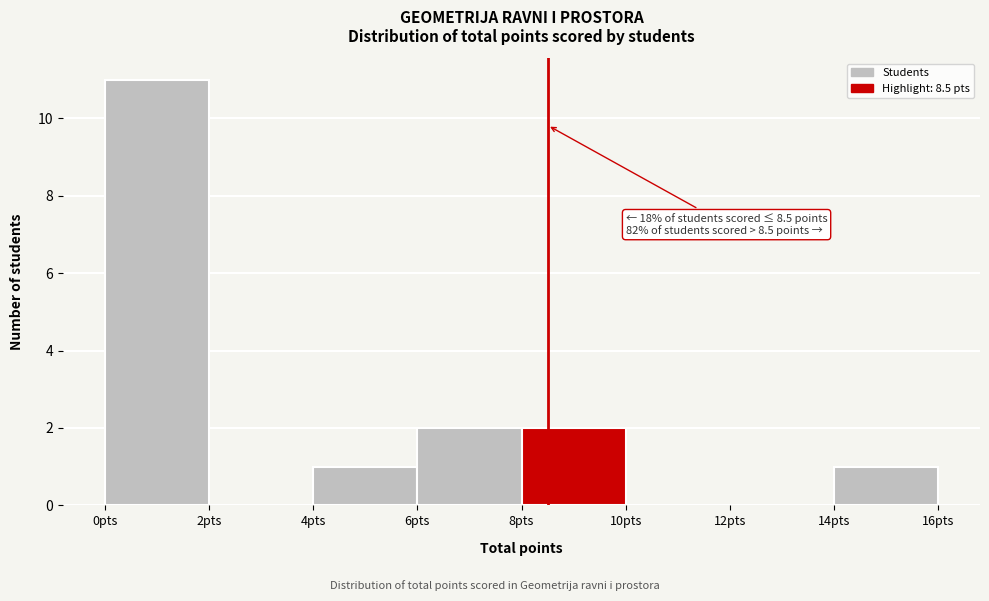

Over which range of the x-axis is the bar tallest?

0 to 2